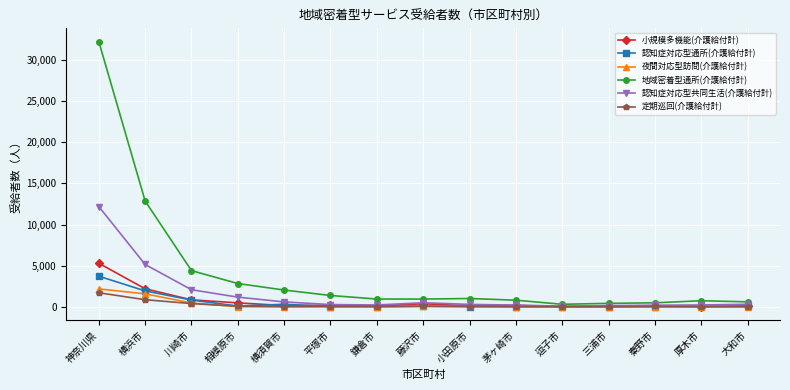

List the series in order of their peak value, highest first.

地域密着型通所(介護給付計), 認知症対応型共同生活(介護給付計), 小規模多機能(介護給付計), 認知症対応型通所(介護給付計), 夜間対応型訪問(介護給付計), 定期巡回(介護給付計)